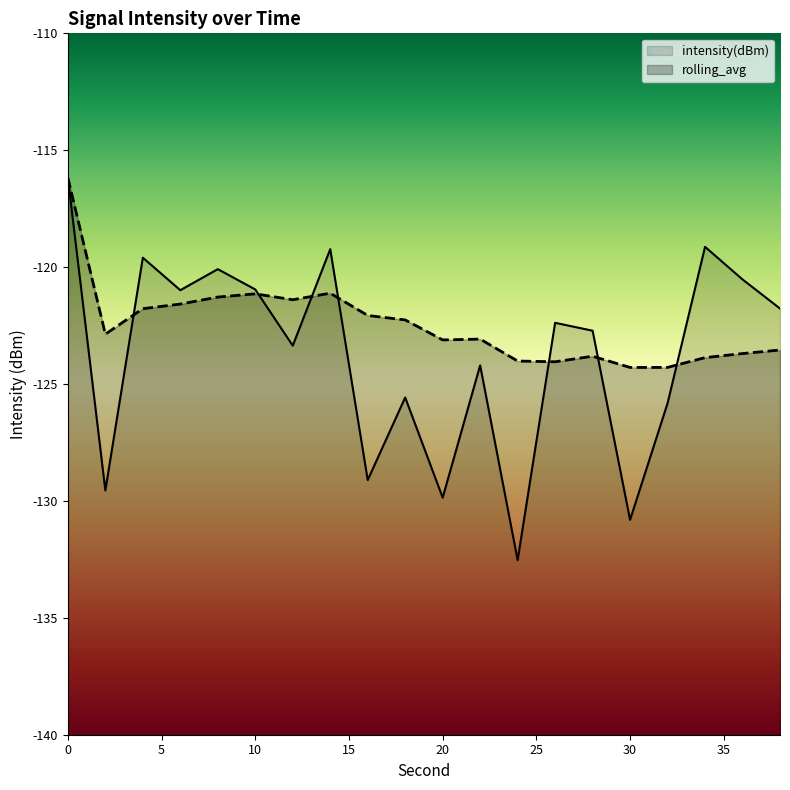

What is the difference between the maximum and minimum values in the intensity(dBm) series?

16.4